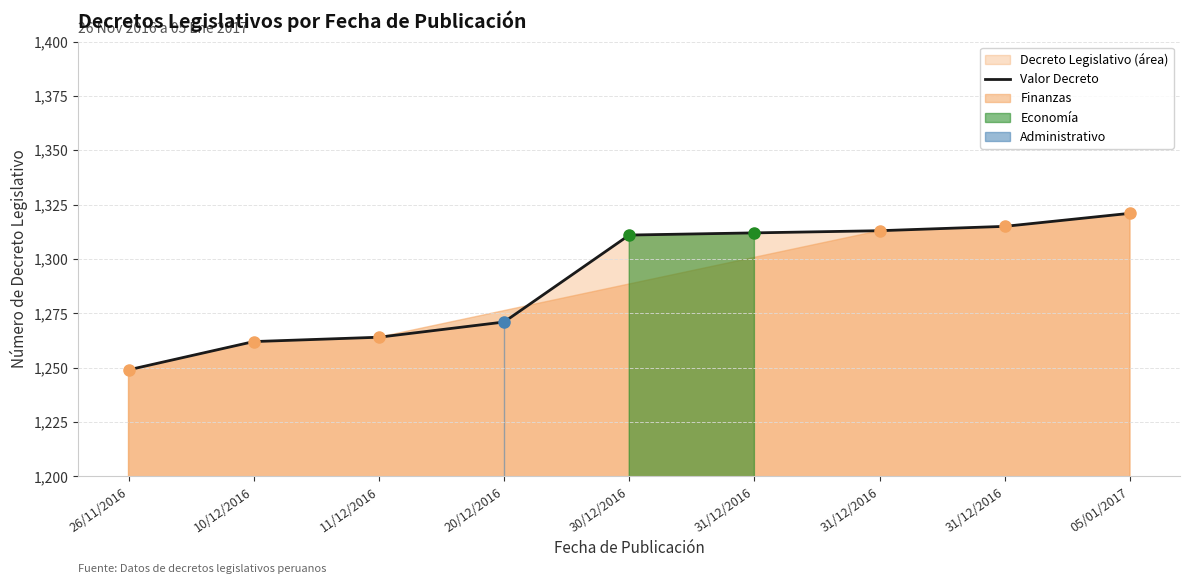

Reading left to right, extract all data points from this chart.

1249	1262	1264	1271	1311	1312	1313	1315	1321